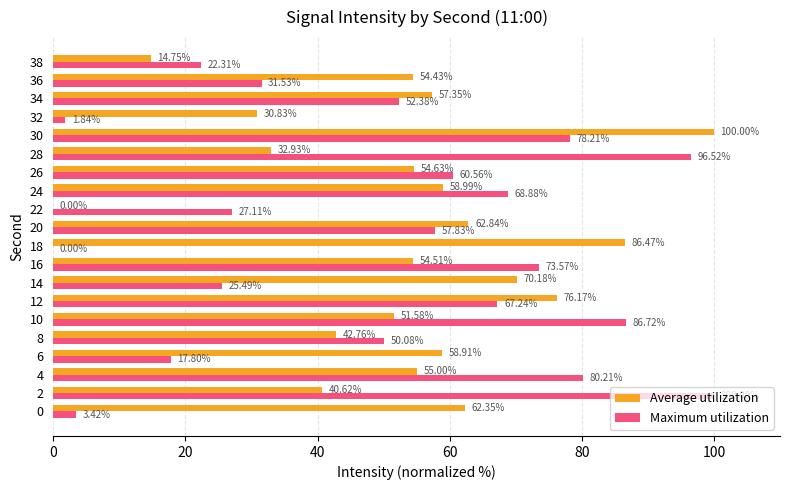

Count the number of data series in this chart.

2